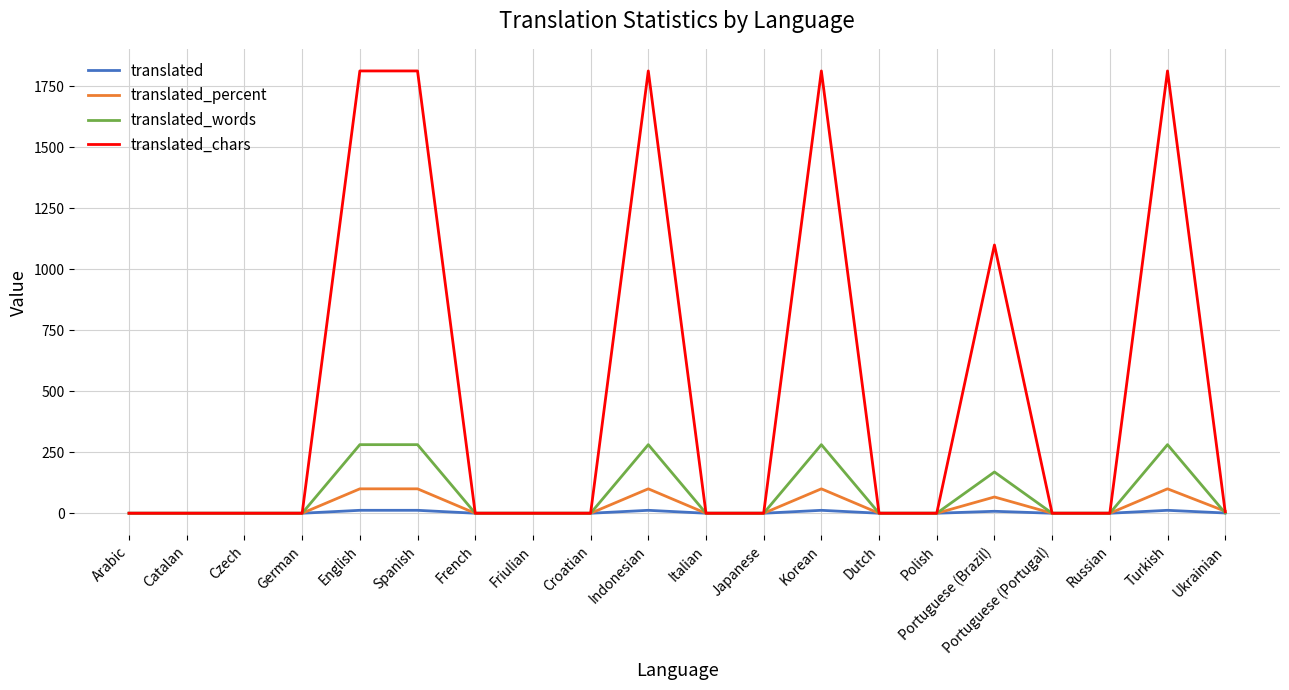

List the series in order of their peak value, highest first.

translated_chars, translated_words, translated_percent, translated